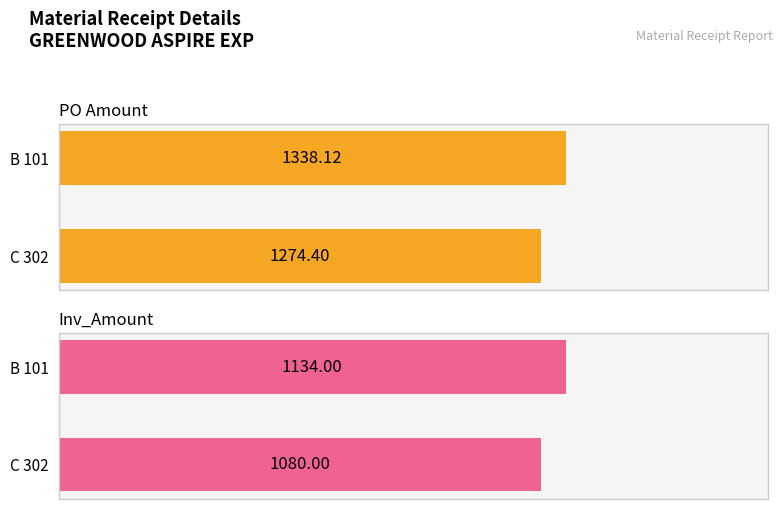

What is the spread (max minus min) of values at B 101?

204.1